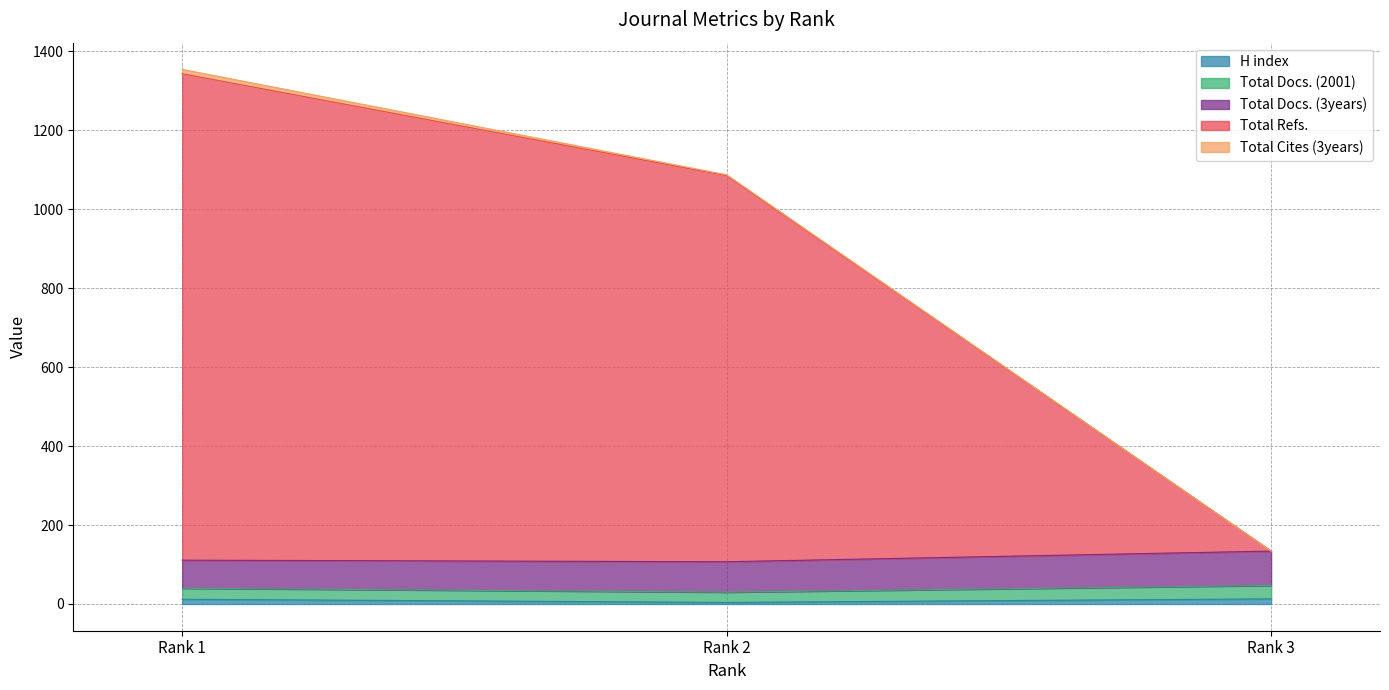

Which category has the highest value across all series?

Rank 1